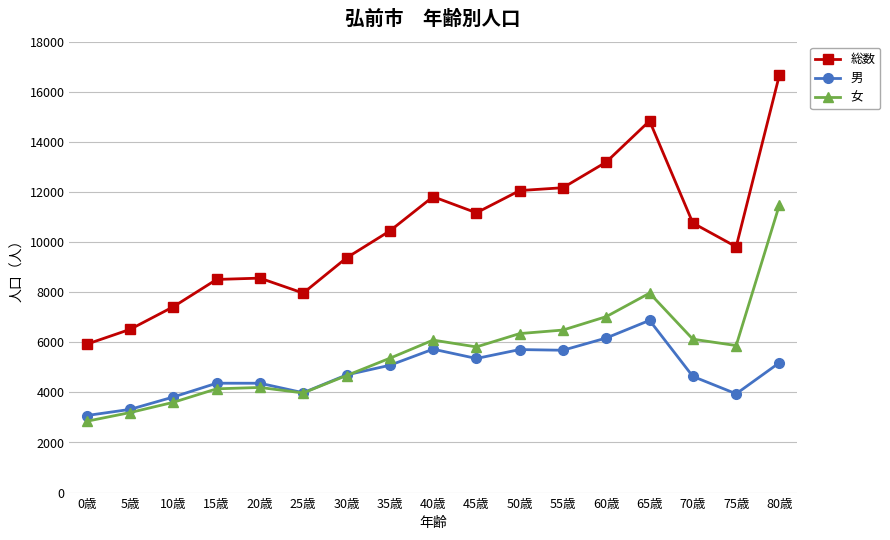

True or false: 総数 and 女 intersect in this chart.

False